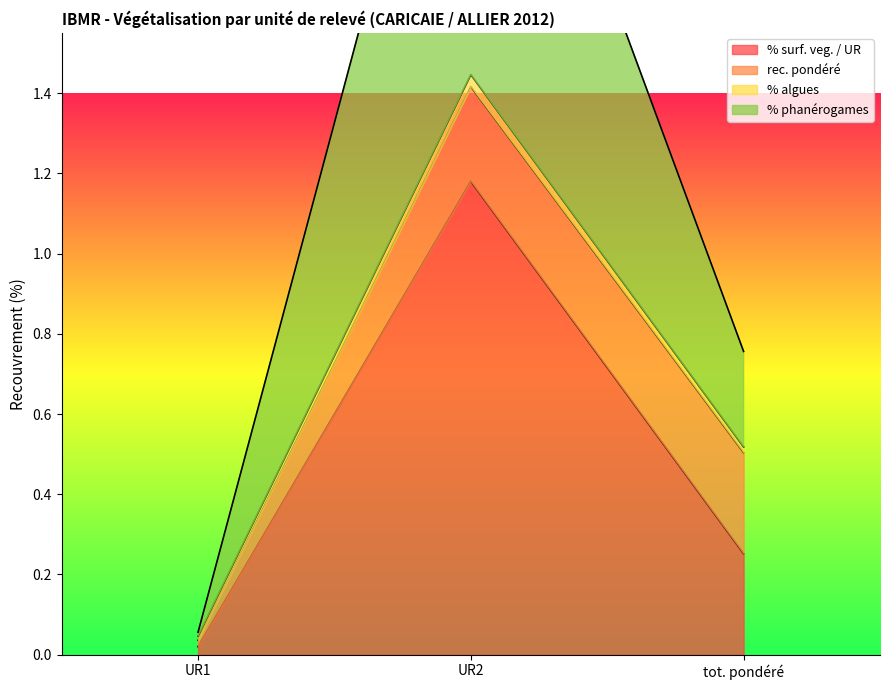

What is the spread (max minus min) of values at tot. pondéré?

0.5